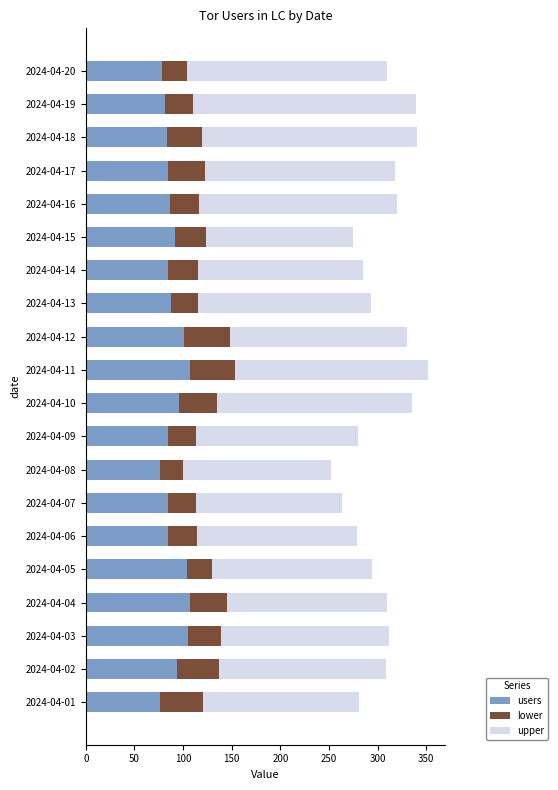

How many data points in users are less than 87?

10